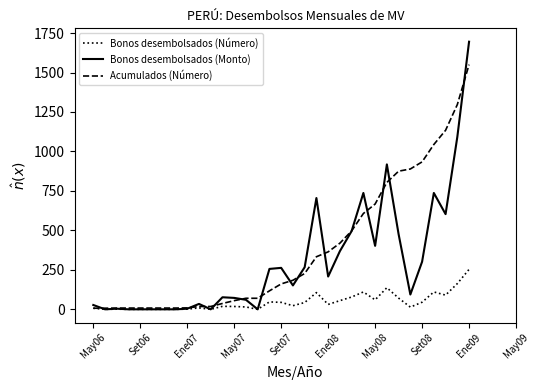

Which series has the widest spread of values?

Bonos desembolsados (Monto)